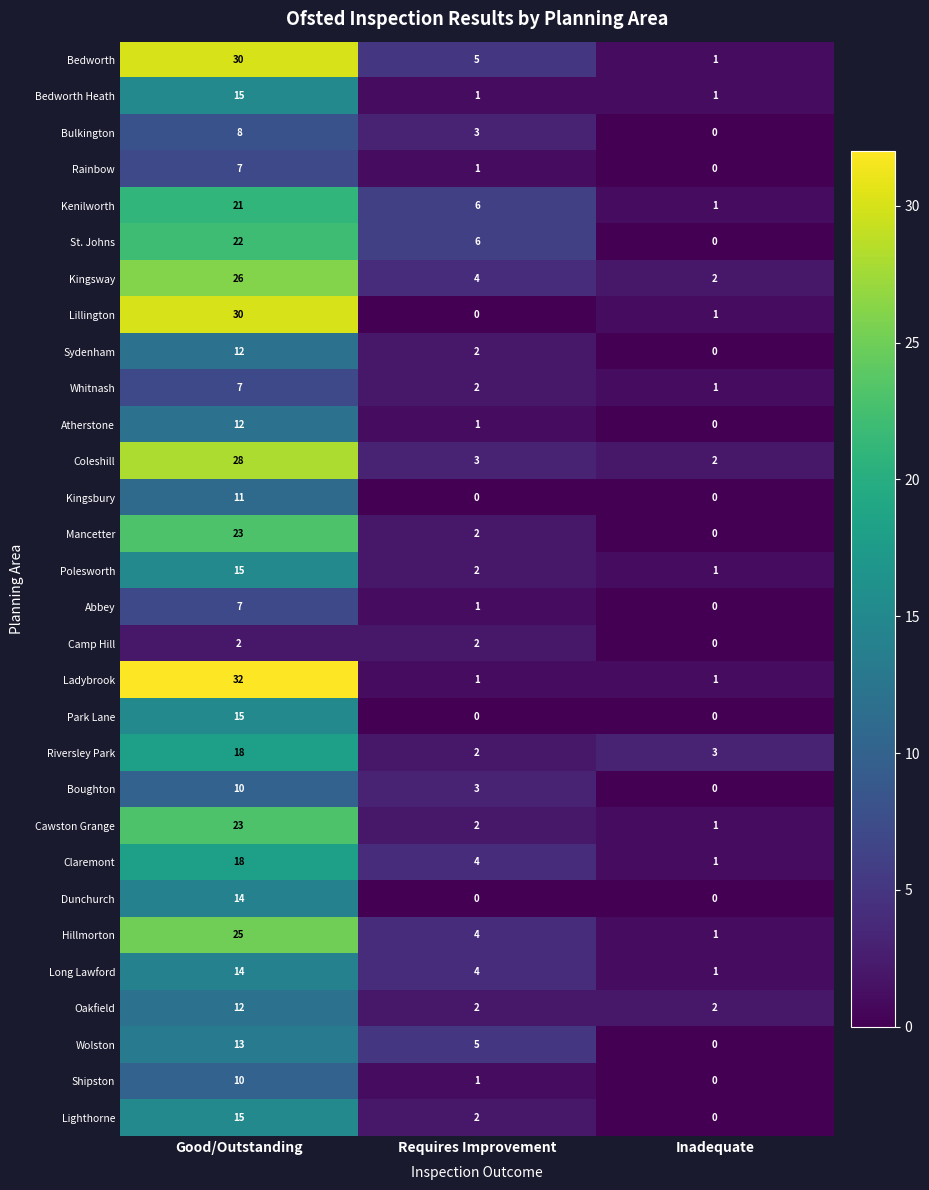

What is the difference between the second highest and minimum values in the Kenilworth series?

5